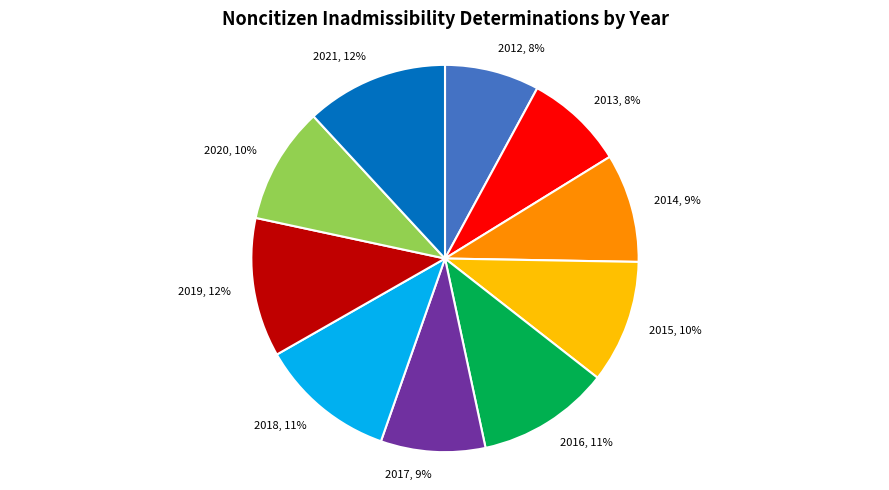

To the nearest percent, what is the difference between the 2016 and 2012 slice percentages?

3%